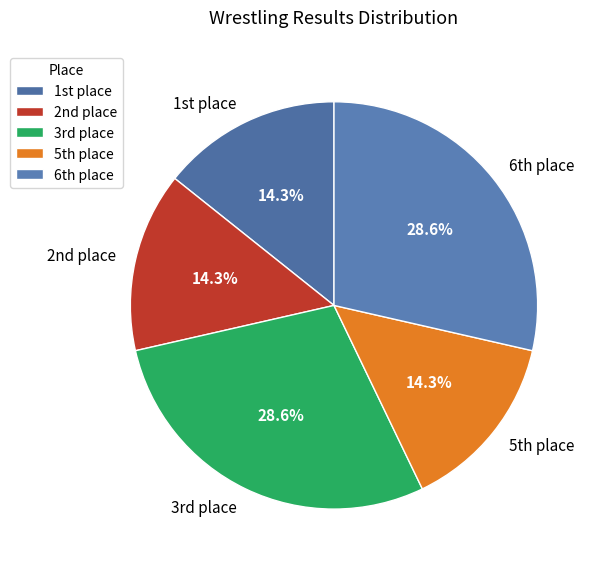

Is there a majority slice in this chart?

No